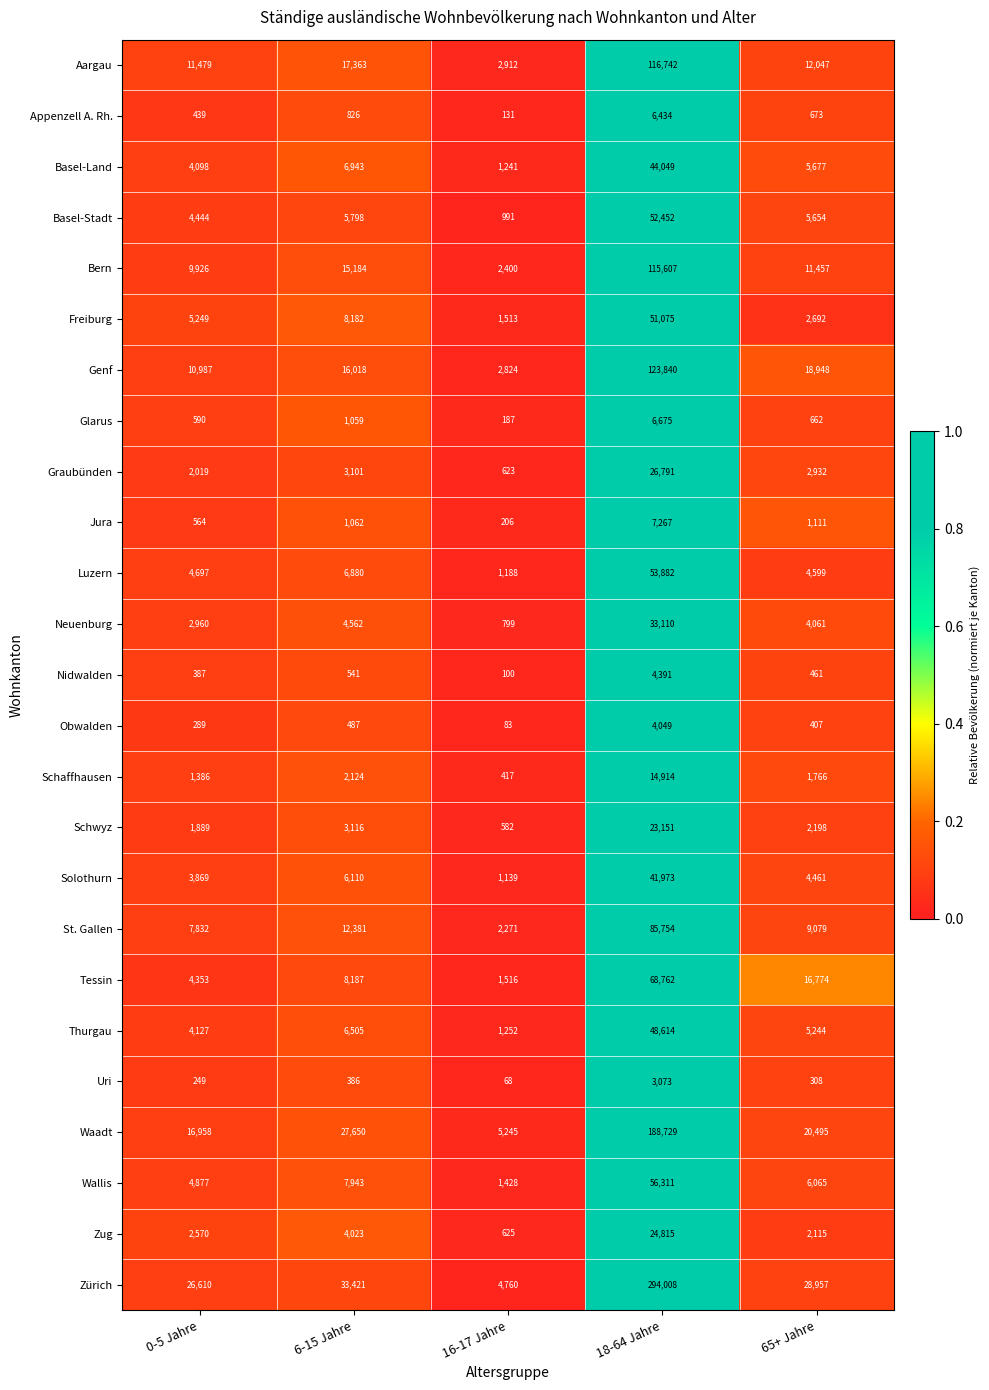

Is it true that Glarus equals 306 at 16-17 Jahre?

False